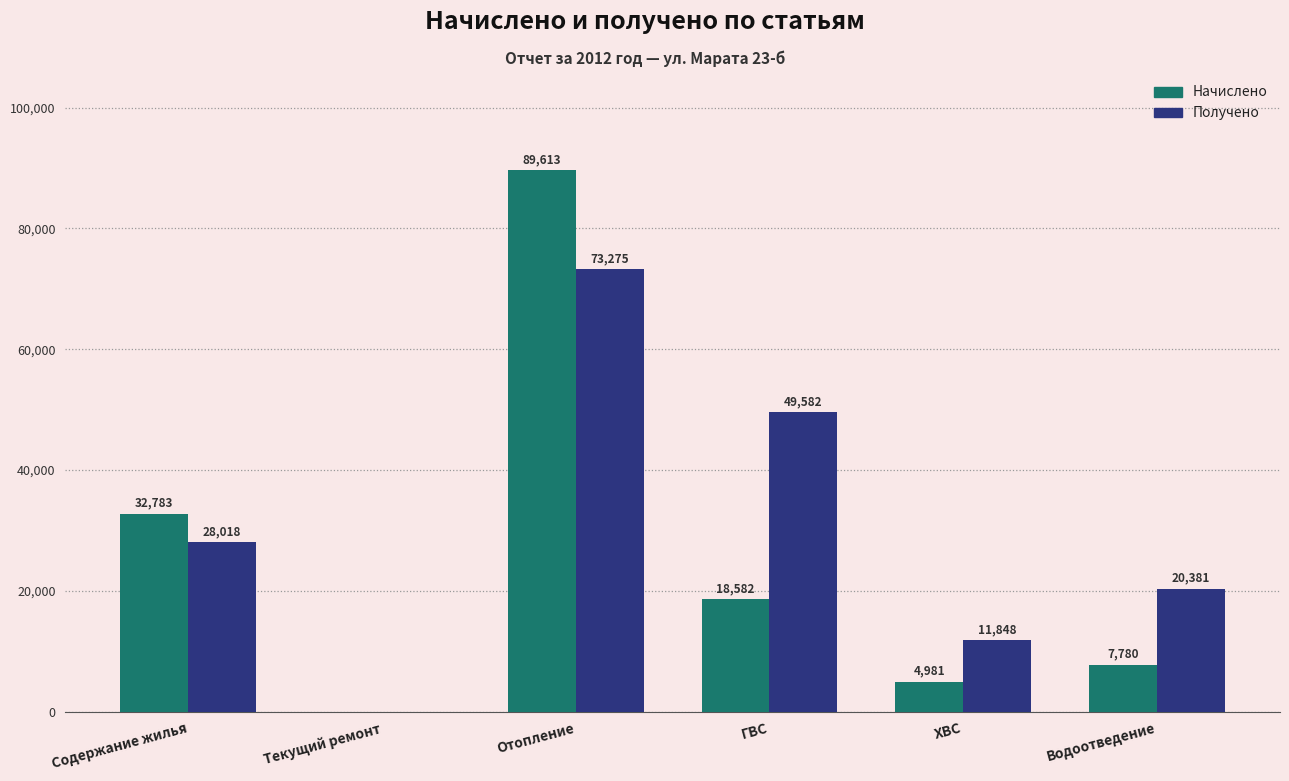

Is the value of Получено at ГВС greater than the value of Начислено at ХВС?

Yes